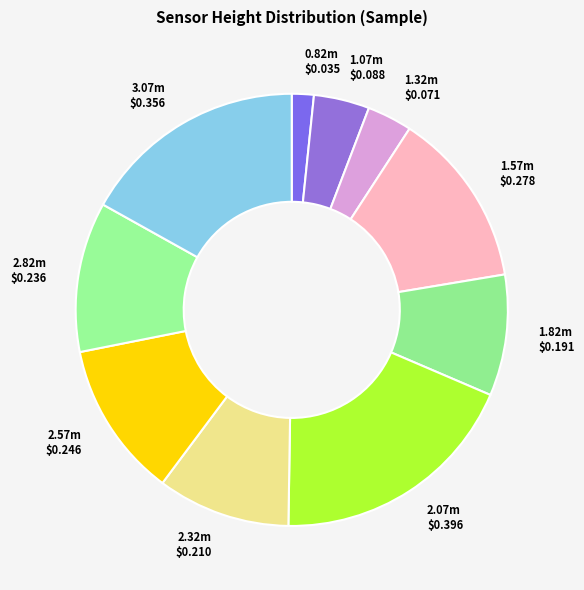

Which category has the biggest portion of the pie?

2.07m